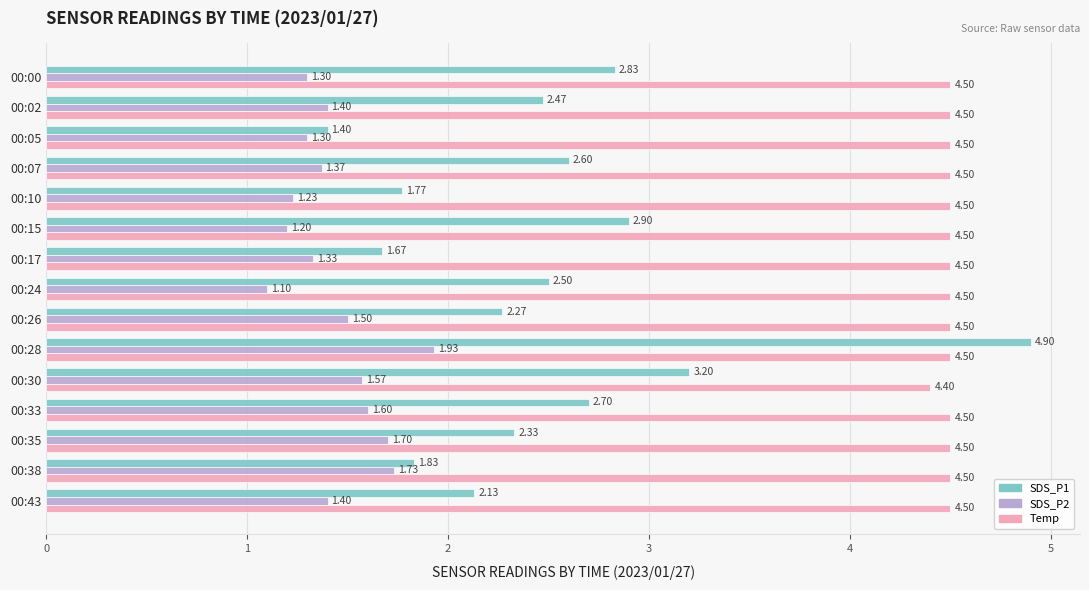

Which series has the largest range (max minus min)?

SDS_P1